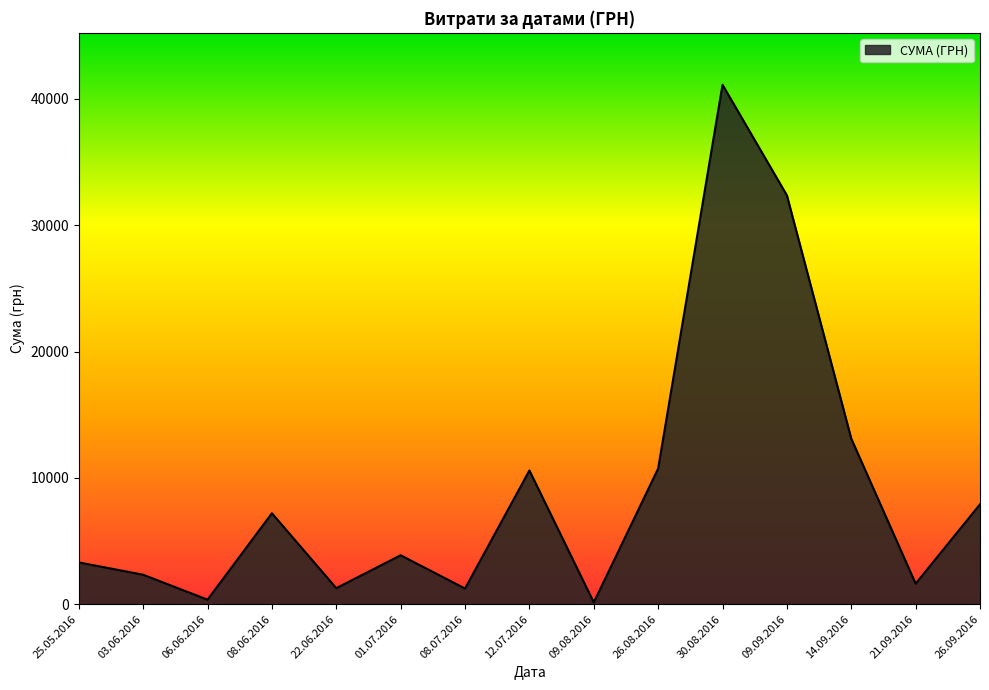

What is the change in value from 26.08.2016 to 14.09.2016?

+2371.2